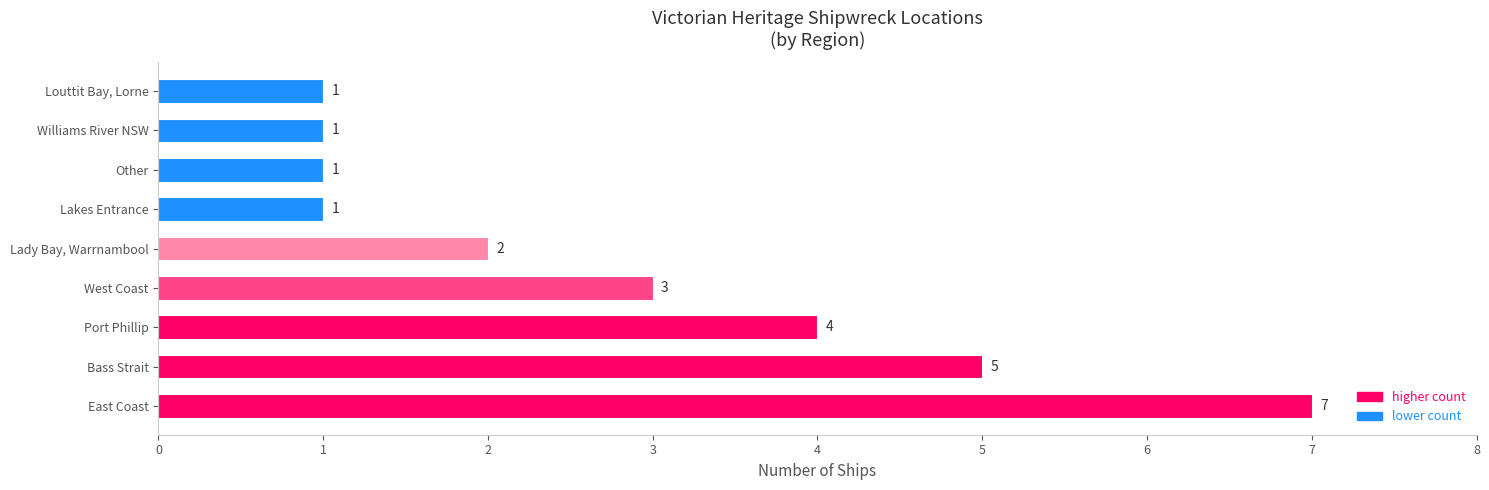

Does the chart contain stacked bars?

No